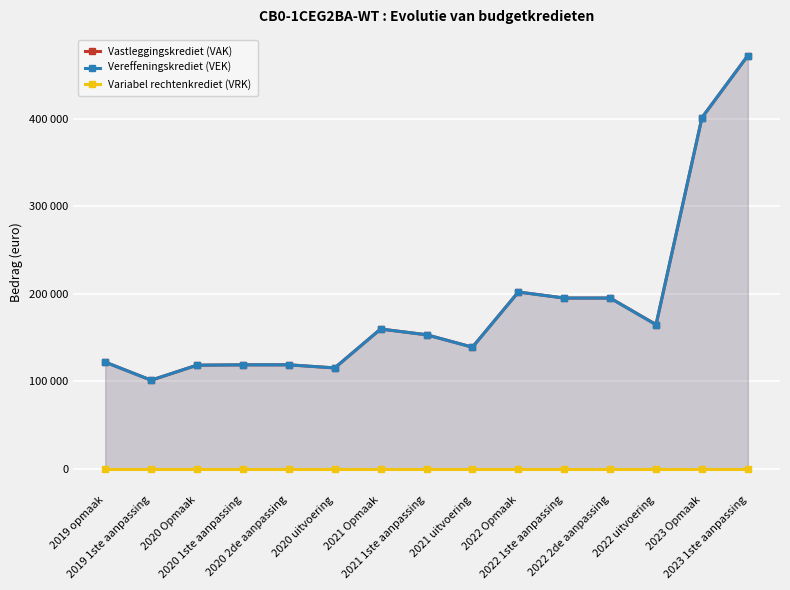

Which series changed the most between 2020 1ste aanpassing and 2020 uitvoering?

Vereffeningskrediet (VEK)